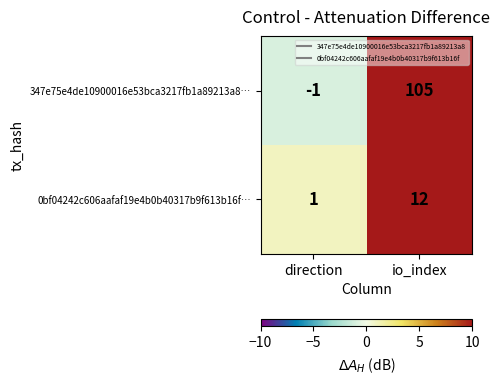

Is it true that 0bf04242c606aafaf19e4b0b40317b9f613b16f… equals 1 at direction?

True